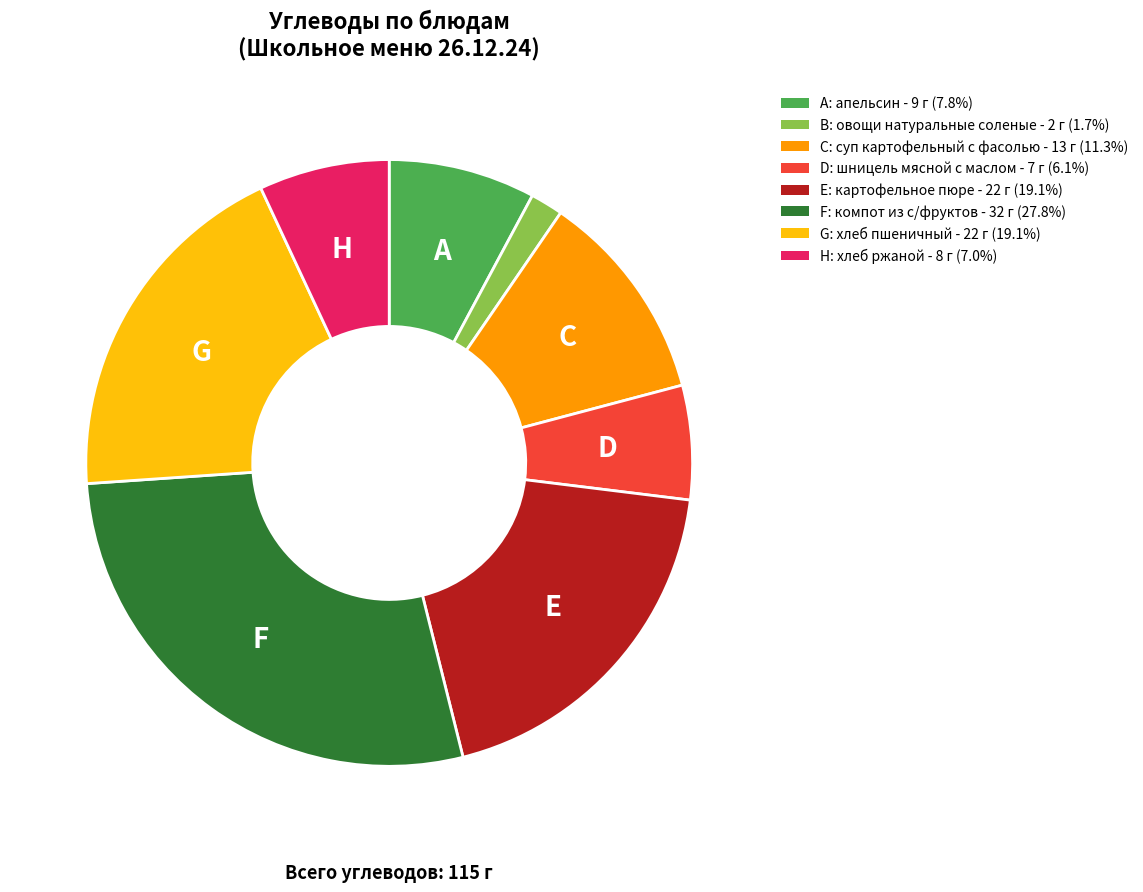

Is there a majority slice in this chart?

No